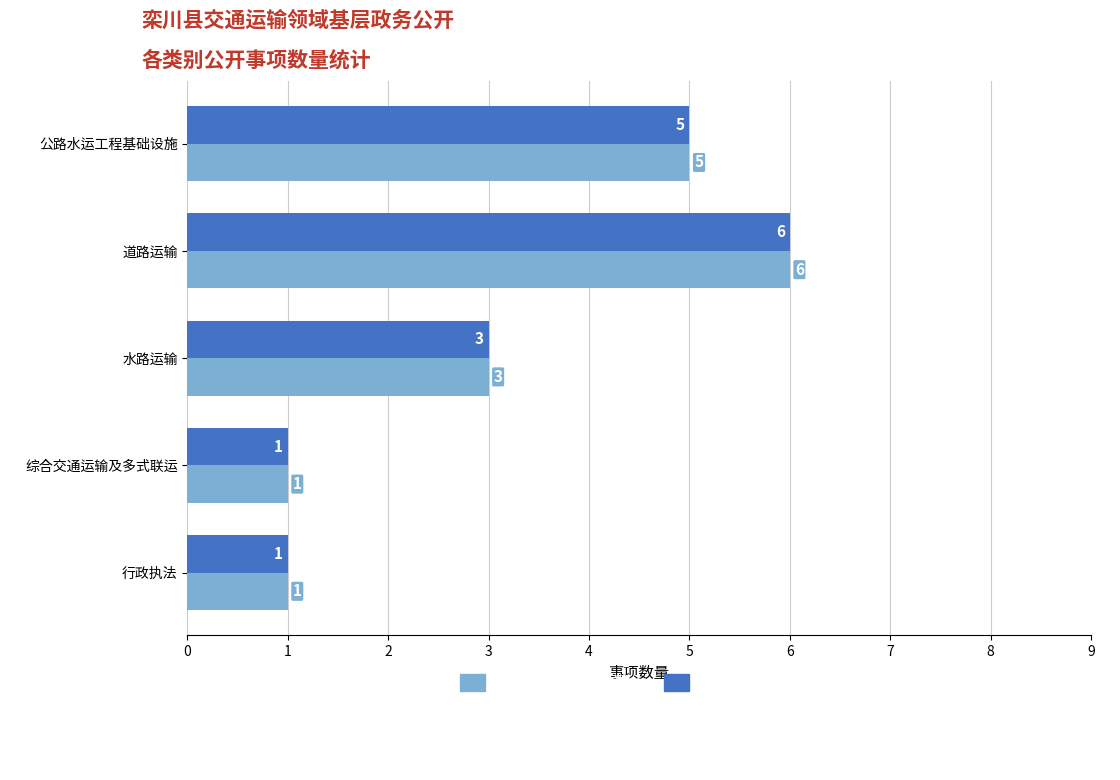

Is the value of 主动公开事项数 at 水路运输 greater than the value of 全社会公开事项数 at 道路运输?

No